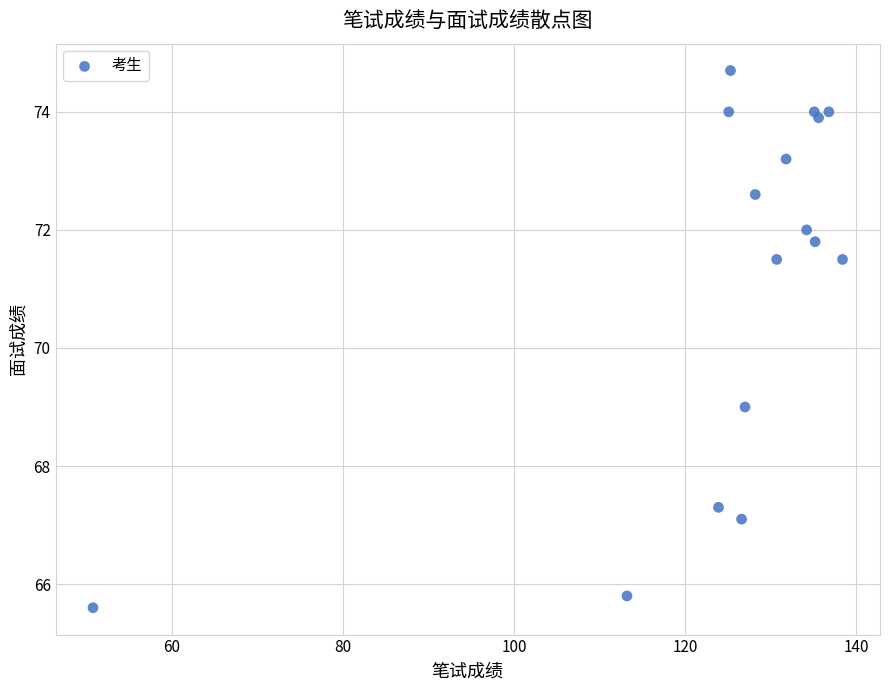

What Y value in the scatter plot is closest to 70?

69.0